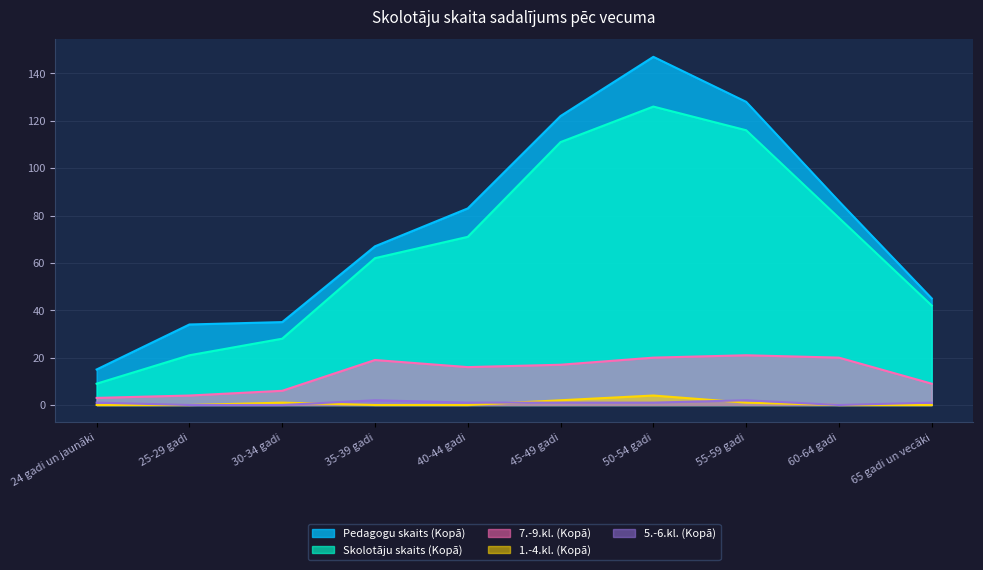

Where is the first local minimum for 7.-9.kl. (Kopā)?

40-44 gadi